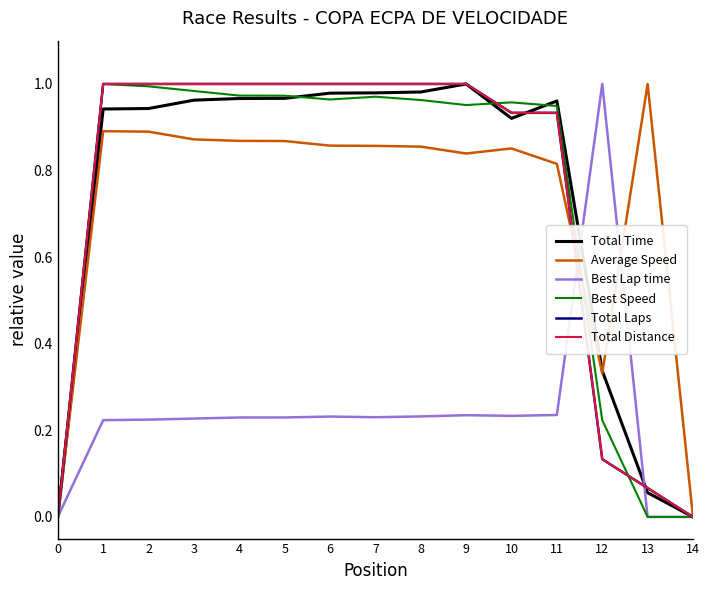

Is this an area chart (filled region under the line)?

No